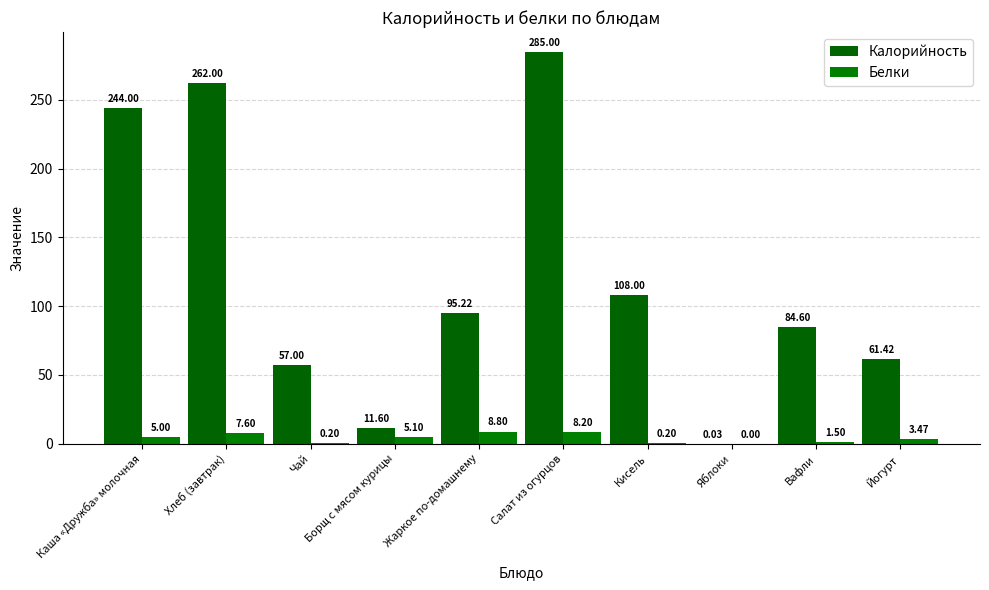

What is the label of the 2nd bar from the right?

Вафли